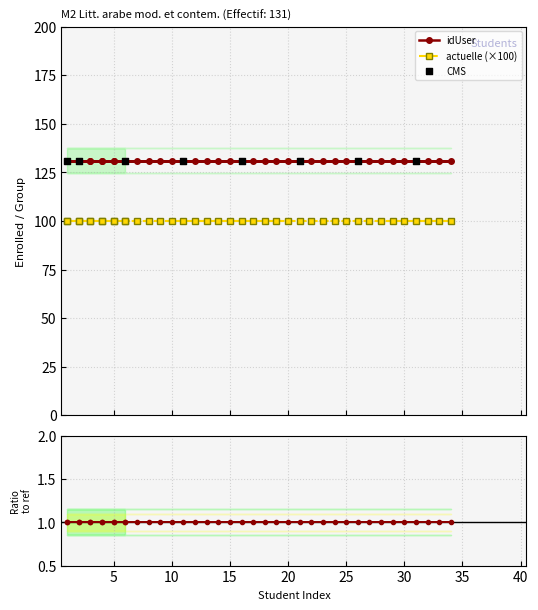

At which category is the sum across all series the highest?

34